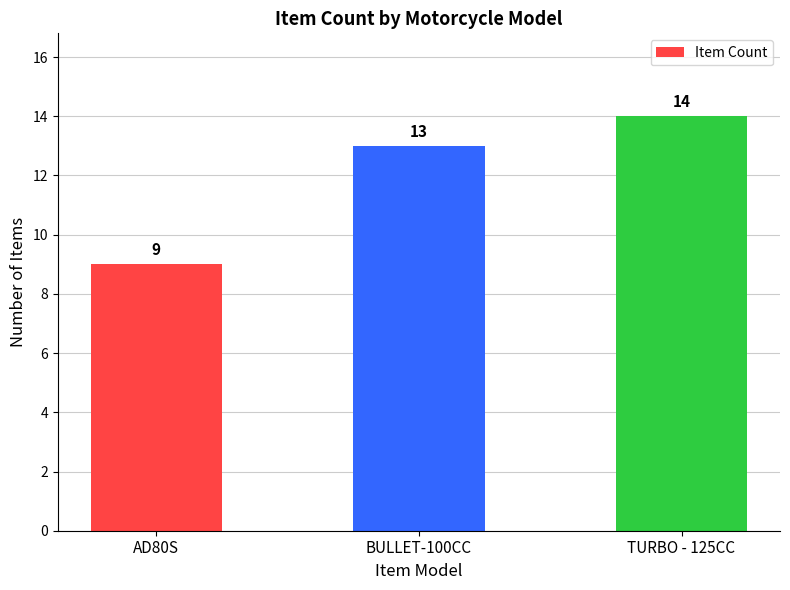

What is the value of the 3rd bar from the left?

14